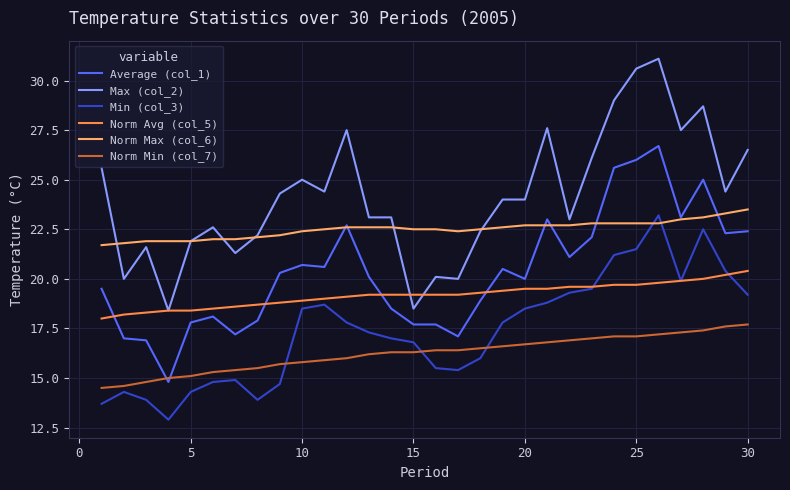

Which series has the largest range (max minus min)?

Max (col_2)